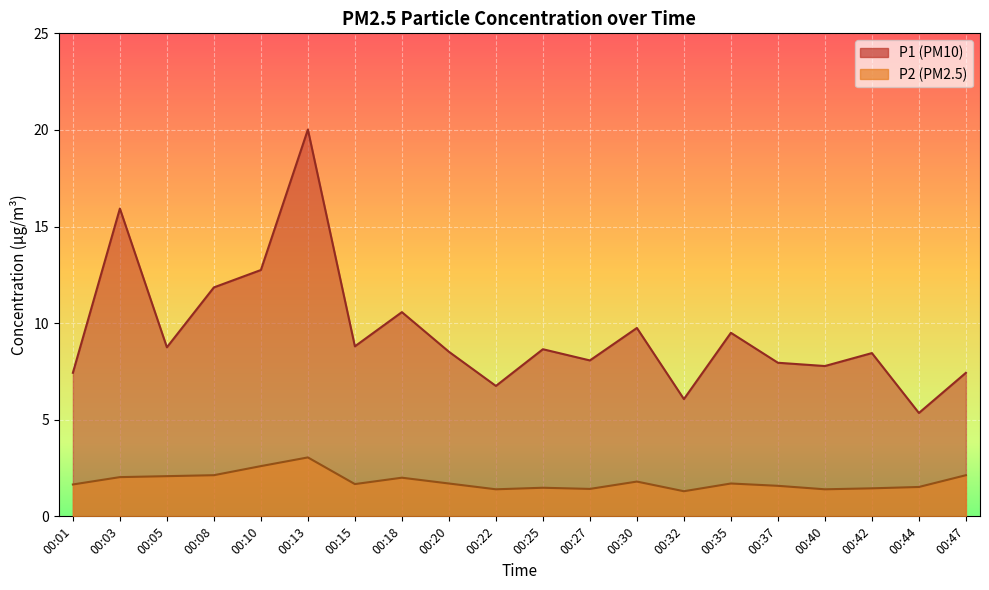

Rank the series at 00:18 from highest to lowest value.

P1, P2